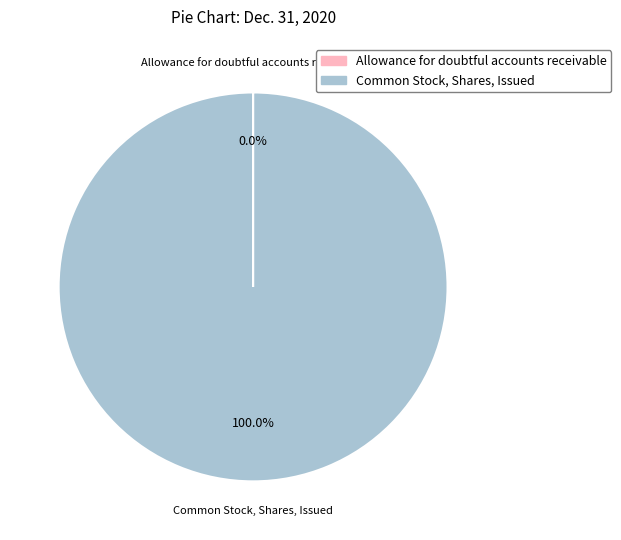

To the nearest percent, what is the difference between the largest and smallest slice percentages?

100%